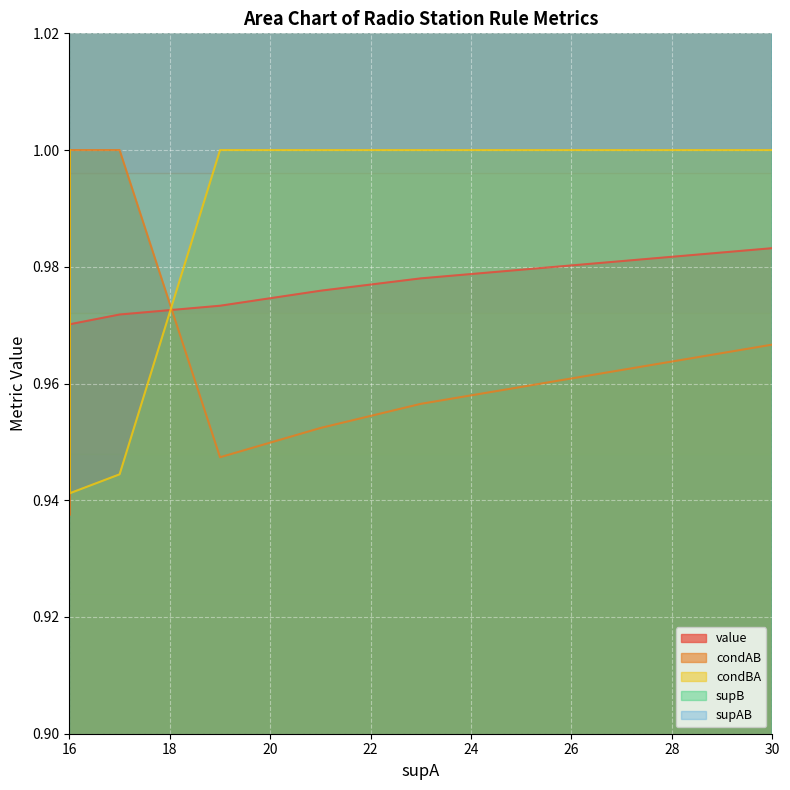

What is the label of the 5th point from the left?

23